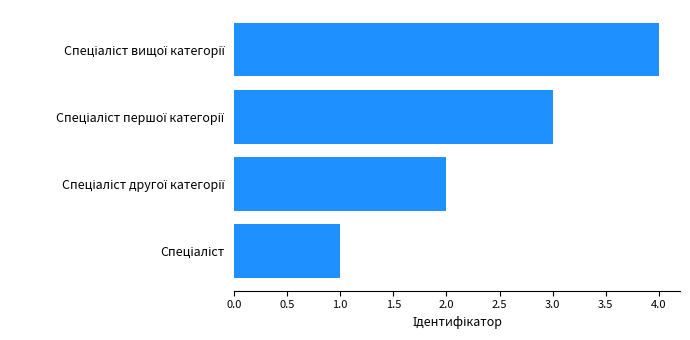

What is the sum of all values?

10